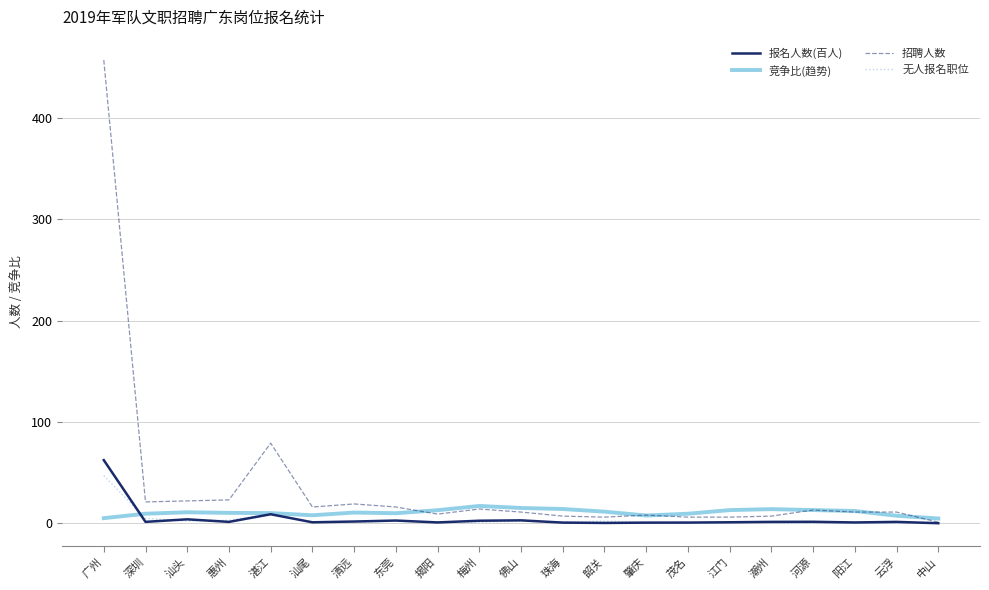

True or false: 招聘人数 has a value of 457.0 at 广州.

True